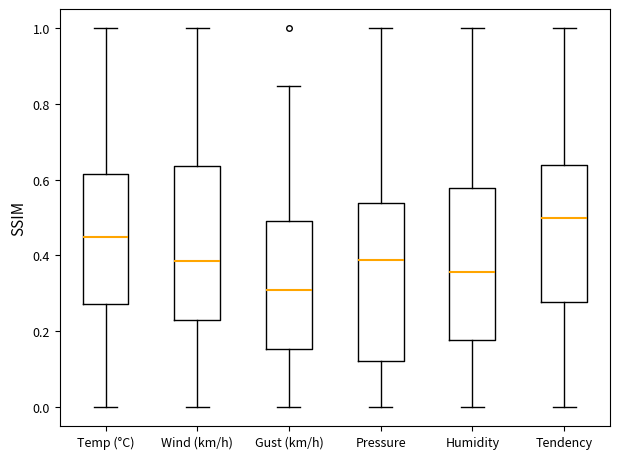

Reading left to right, read every box against the y-axis: the position of its median line, the range the box covers, and the ends of its whiskers. The values are not printed on the chart, so give them approximately, as read against the axis.

Temp (°C): median 0.44, box 0.28 to 0.62, whiskers 0.00 to 1.00
Wind (km/h): median 0.38, box 0.24 to 0.64, whiskers 0.00 to 1.00
Gust (km/h): median 0.30, box 0.16 to 0.50, whiskers 0.00 to 0.84
Pressure: median 0.38, box 0.12 to 0.54, whiskers 0.00 to 1.00
Humidity: median 0.36, box 0.18 to 0.58, whiskers 0.00 to 1.00
Tendency: median 0.50, box 0.28 to 0.64, whiskers 0.00 to 1.00